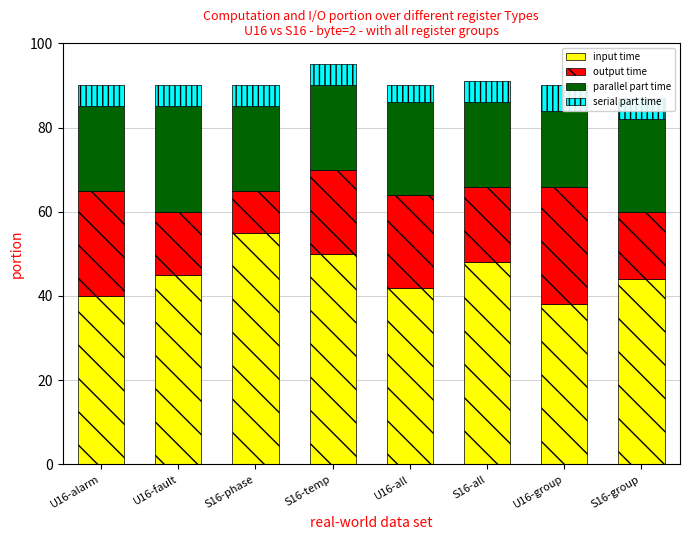

What is the label of the 8th bar from the right?

U16-alarm